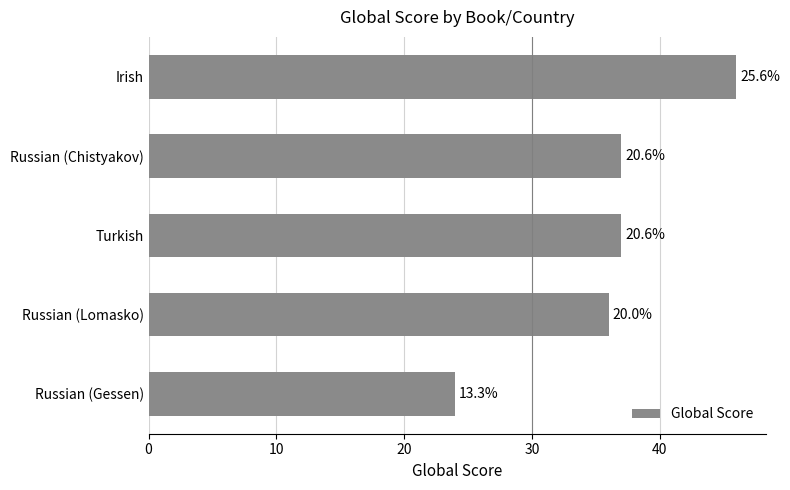

How many bars are there in total?

5